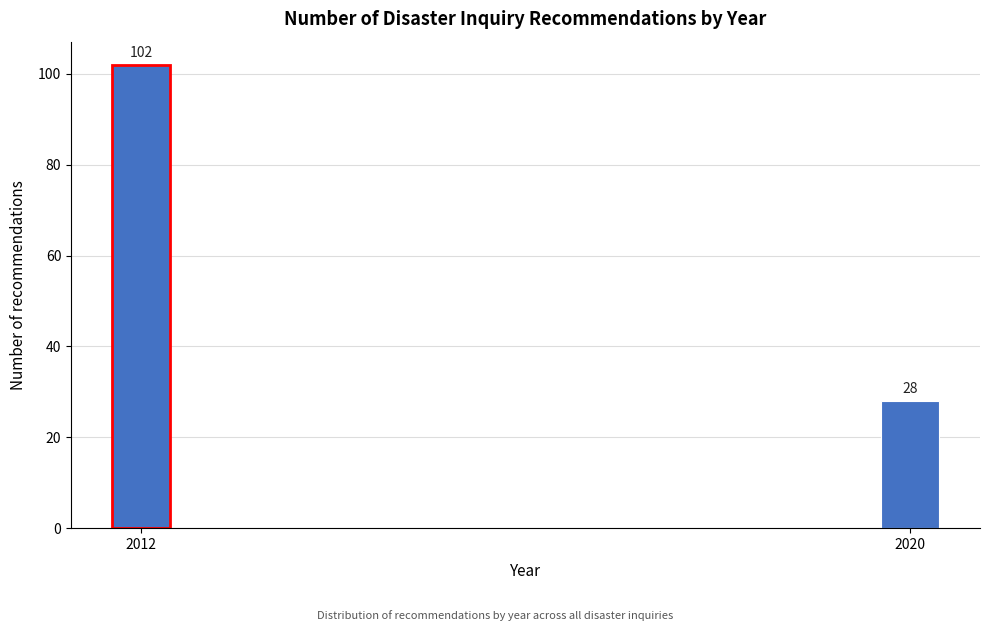

Reading left to right, extract all data points from this chart.

2012=102	2020=28